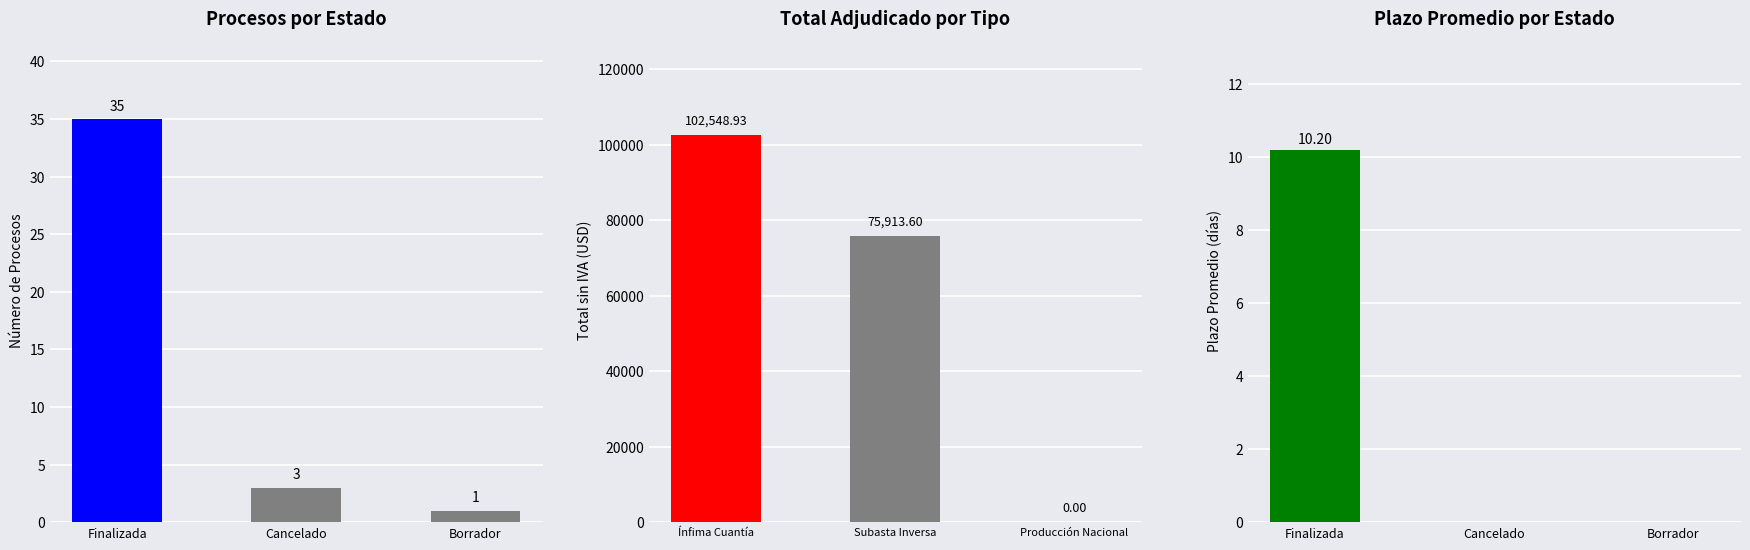

The value of Estado del Proceso at Cancelado is 4.1. True or false?

False